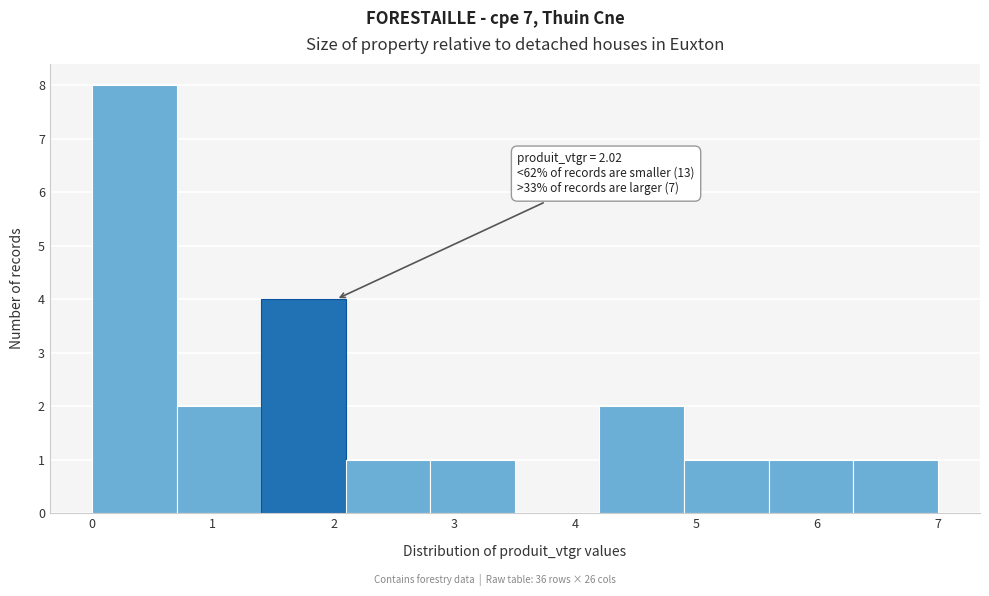

Over which range of the x-axis is the bar tallest?

0.0 to 0.7